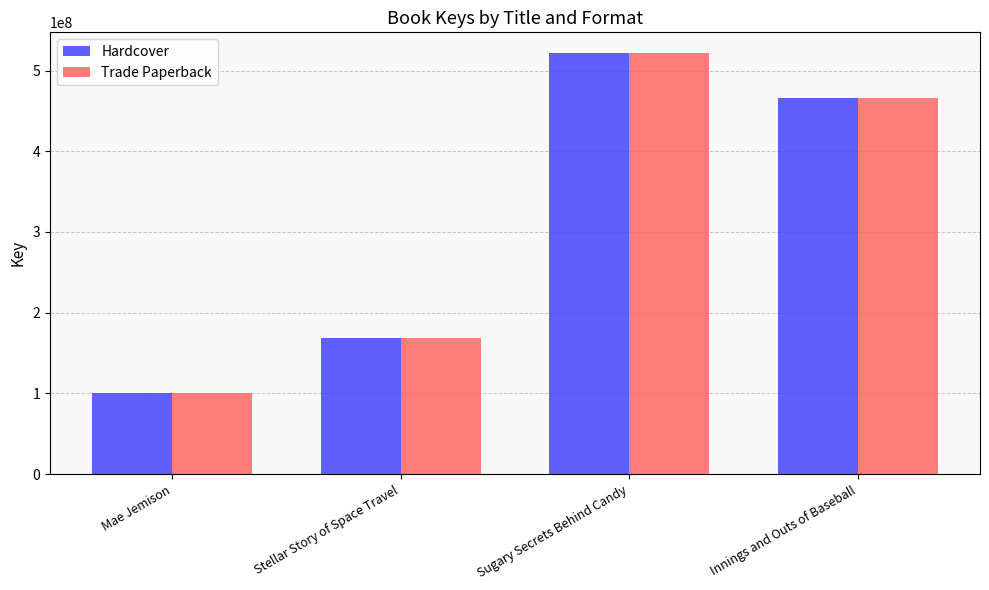

Rank the categories by Hardcover value from highest to lowest.

Sugary Secrets Behind Candy, Innings and Outs of Baseball, Stellar Story of Space Travel, Mae Jemison